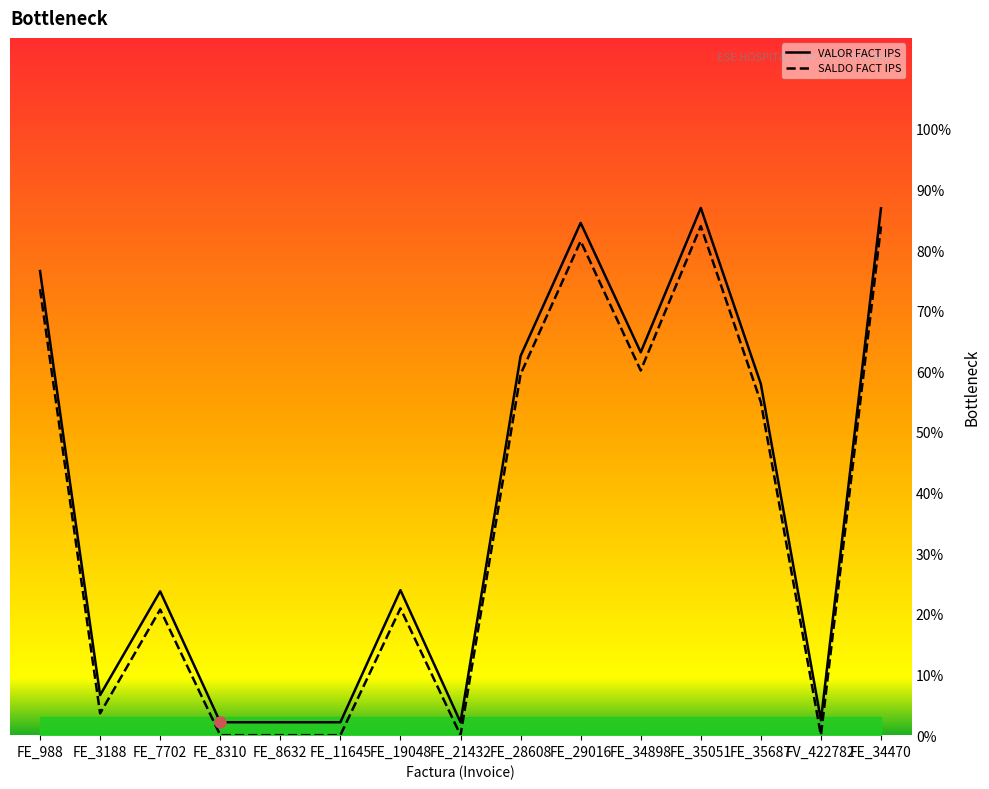

Where is the first local maximum for SALDO FACT IPS?

FE_7702